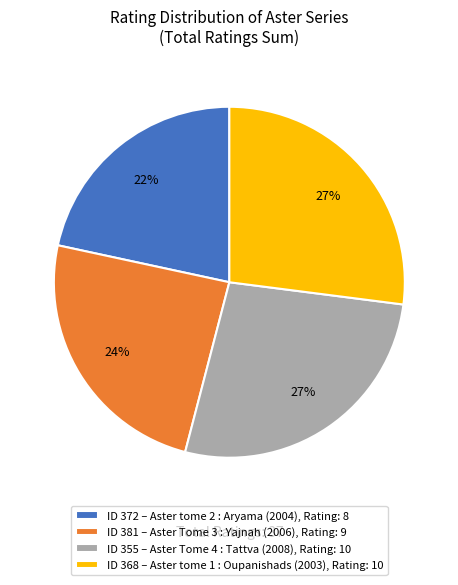

To the nearest percent, what is the difference between the largest and smallest slice percentages?

5%